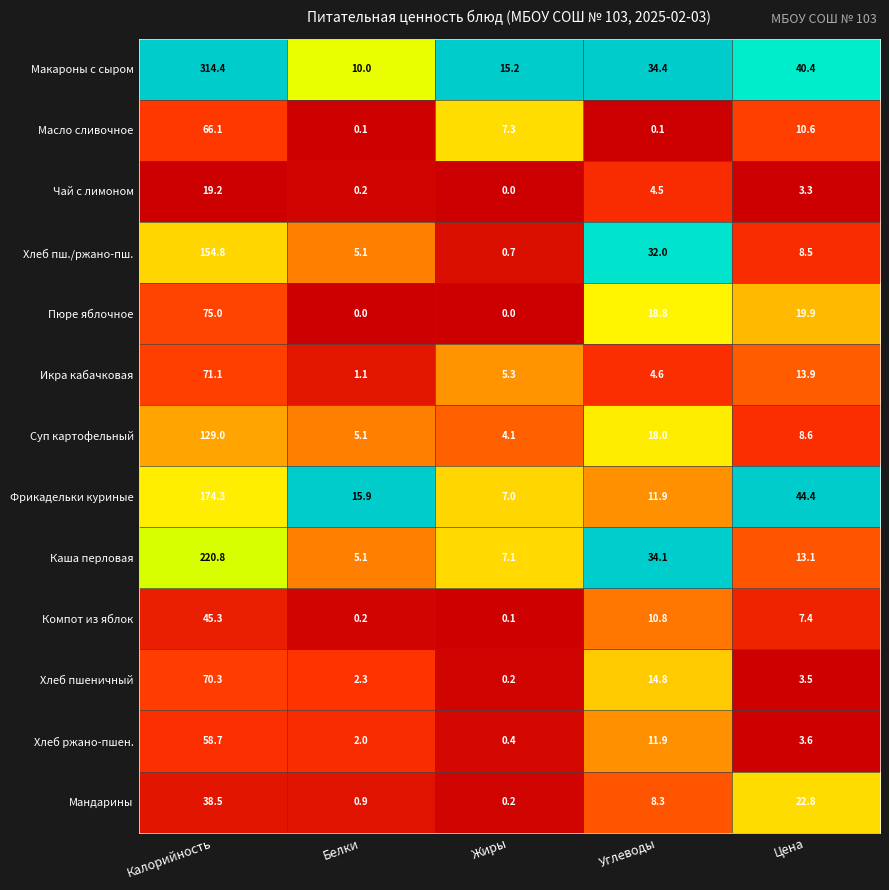

Which category has the lowest value in the Компот из яблок series?

Жиры